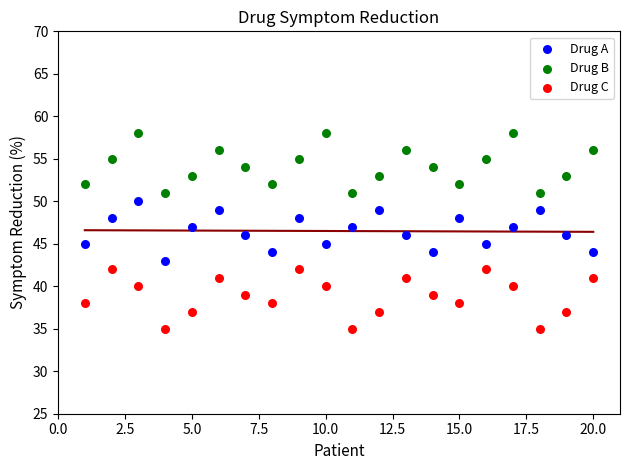

Across all data points, what is the range of X values (max minus min)?

19